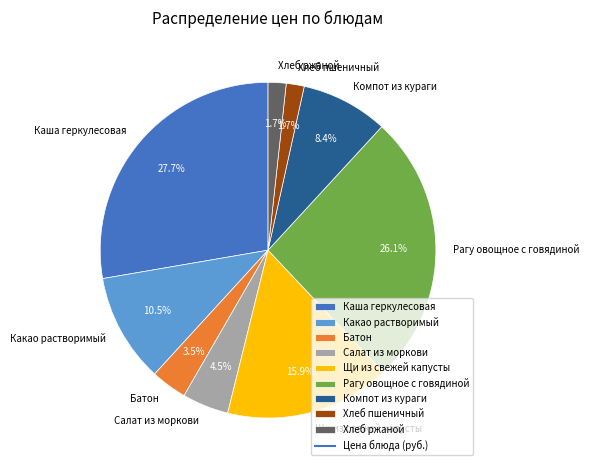

Between Батон and Щи из свежей капусты, which is larger?

Щи из свежей капусты